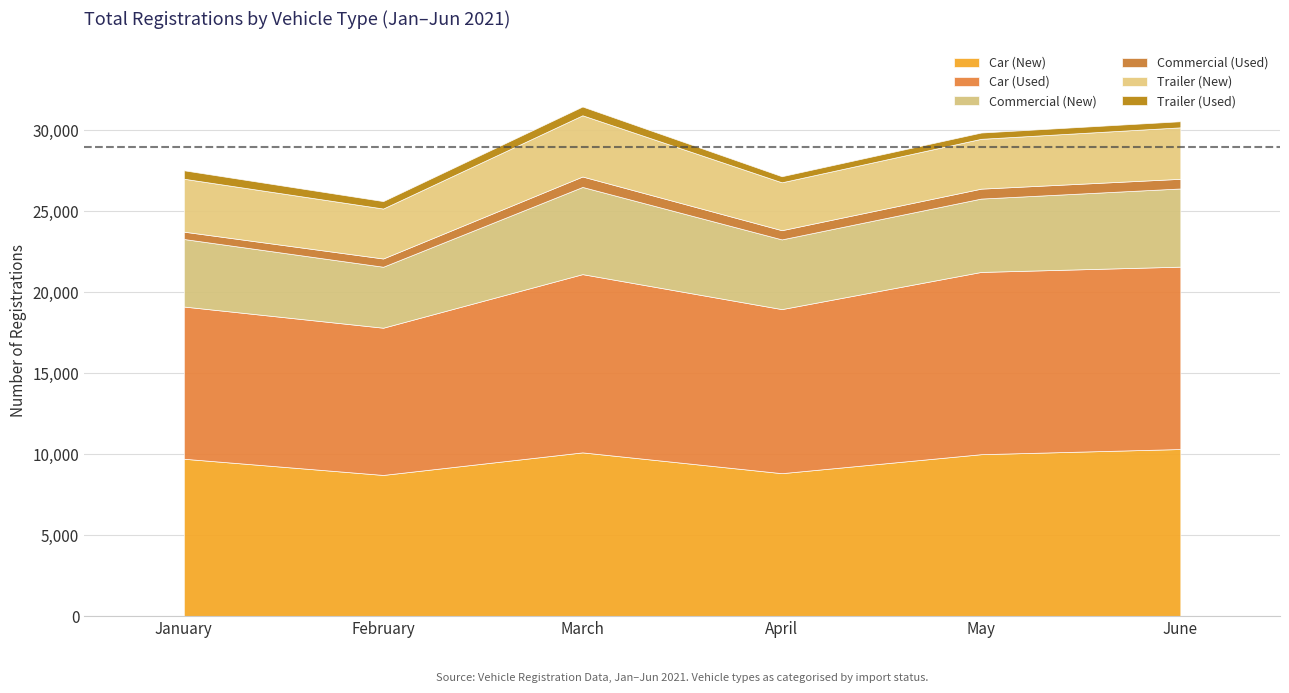

At which label is Car (Used) closest to 10178?

April